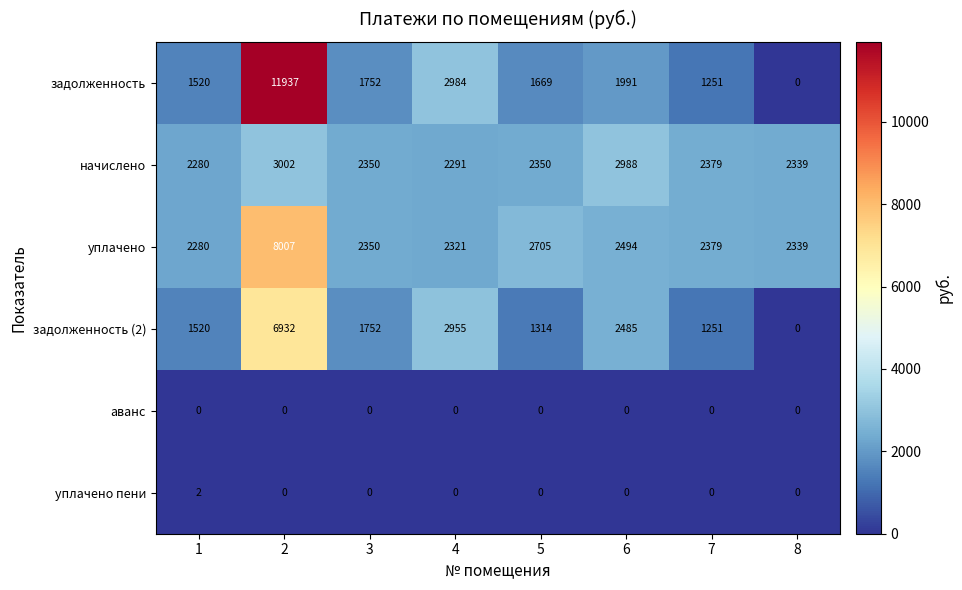

What is the spread (max minus min) of values at 7?

2379